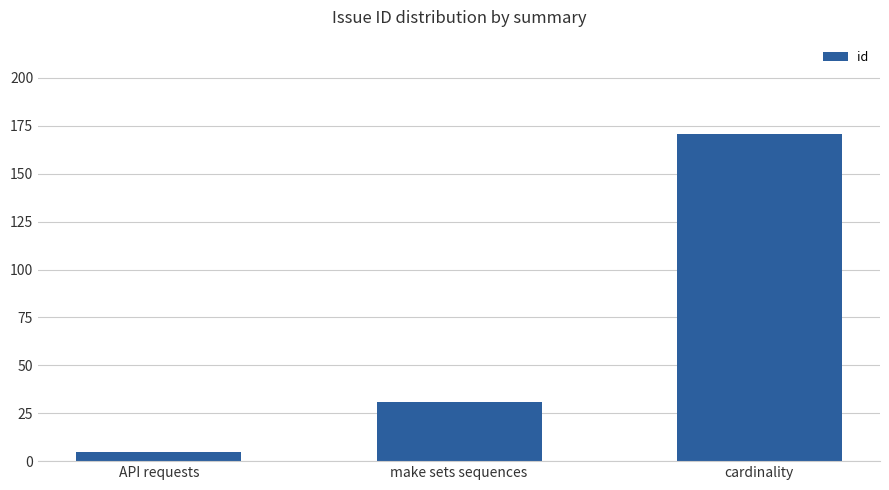

True or false: the data shows 52 at make sets sequences.

False